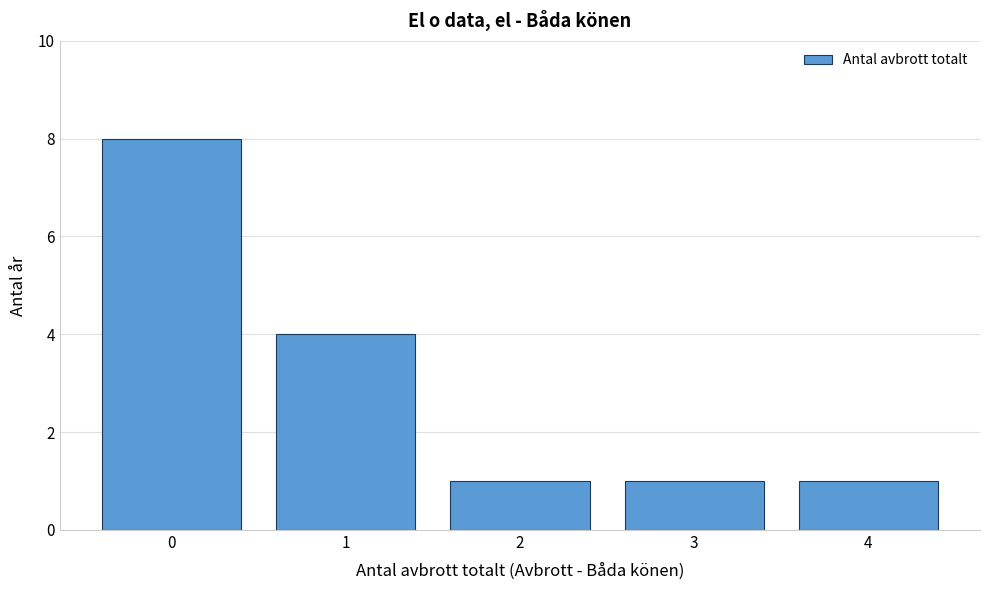

Reading left to right, list all the values displayed in this chart.

8	4	1	1	1